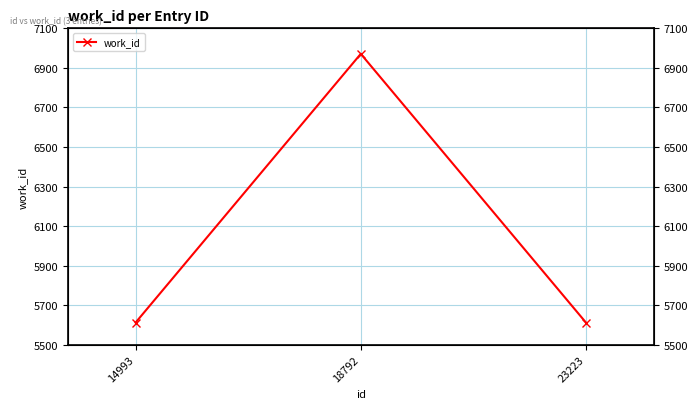

Reading right to left, transcribe all the data shown in this chart.

5612	6971	5612